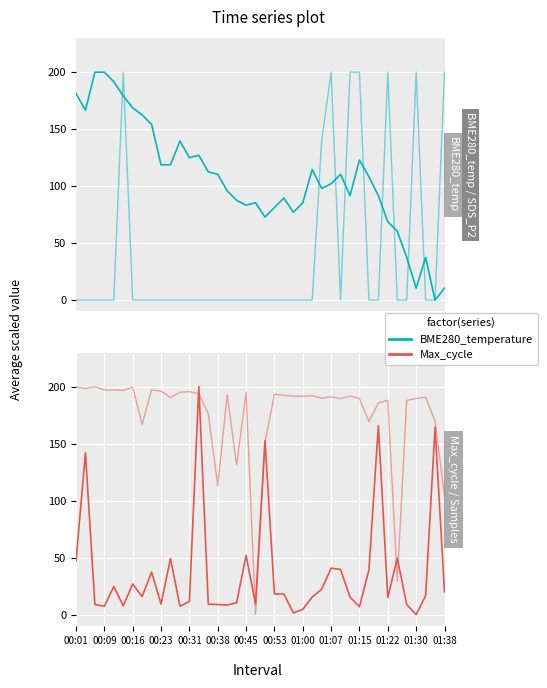

Between 01:22 and 38, which is larger?

01:22